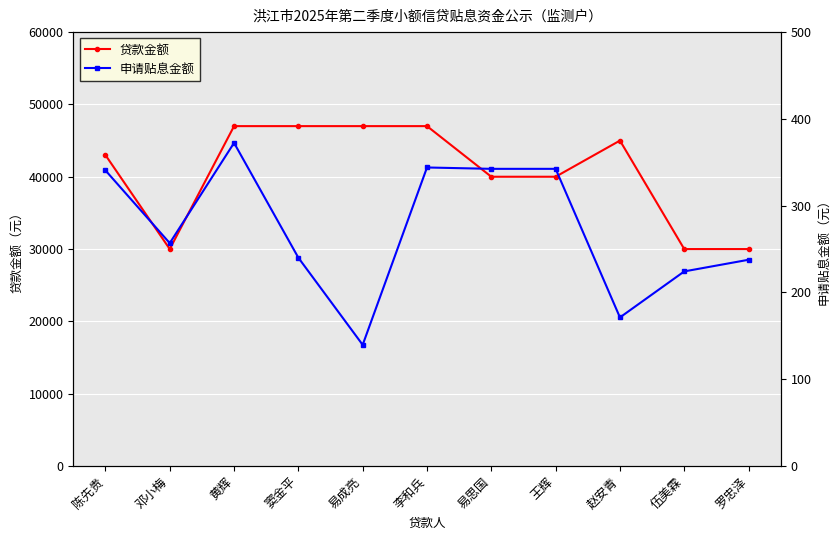

What are all the series names shown in the legend?

贷款金额, 申请贴息金额